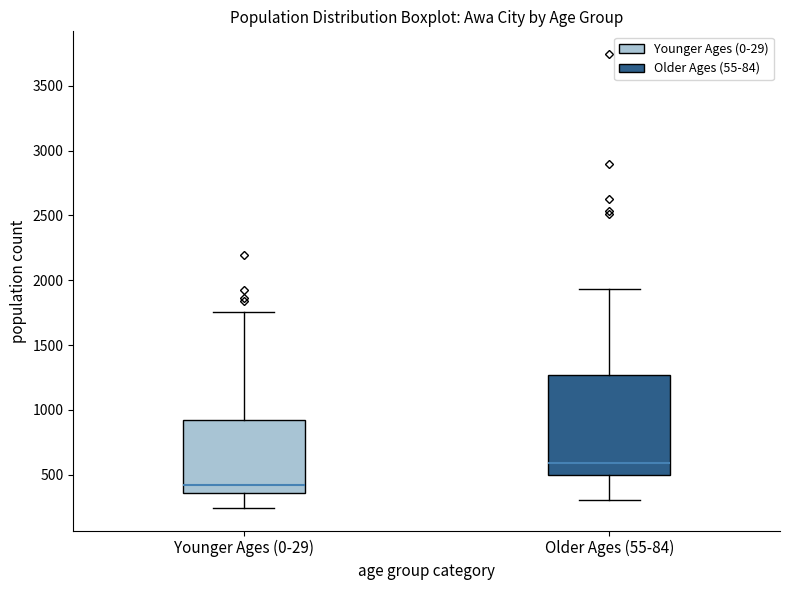

Reading left to right, transcribe this box plot: for each box, give where its median line is, the range the box spans, and where its two whiskers end, as read against the y-axis. The values are not printed on the chart, so give them approximately, as read against the axis.

Younger Ages (0-29): median 400, box 350 to 900, whiskers 250 to 1750
Older Ages (55-84): median 600, box 500 to 1250, whiskers 300 to 1950